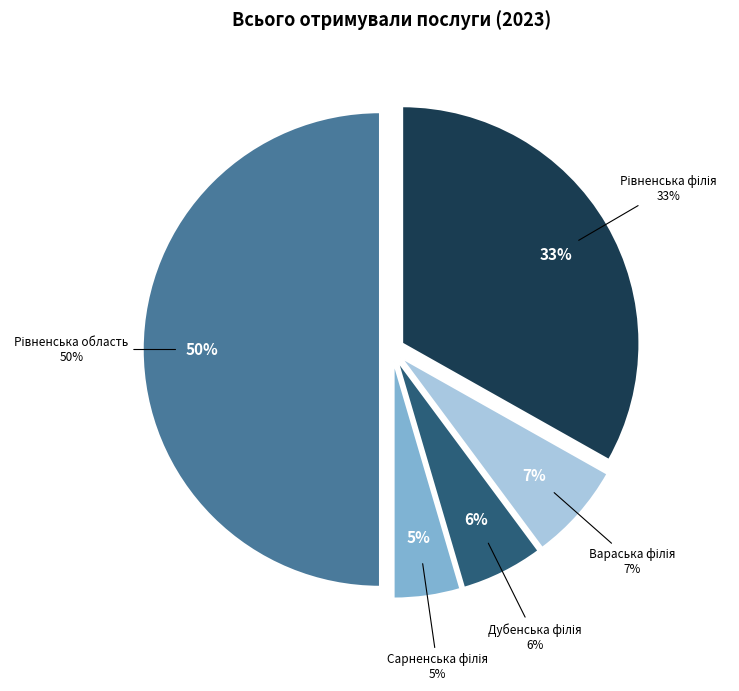

What is the largest slice in the pie chart?

Рівненська область